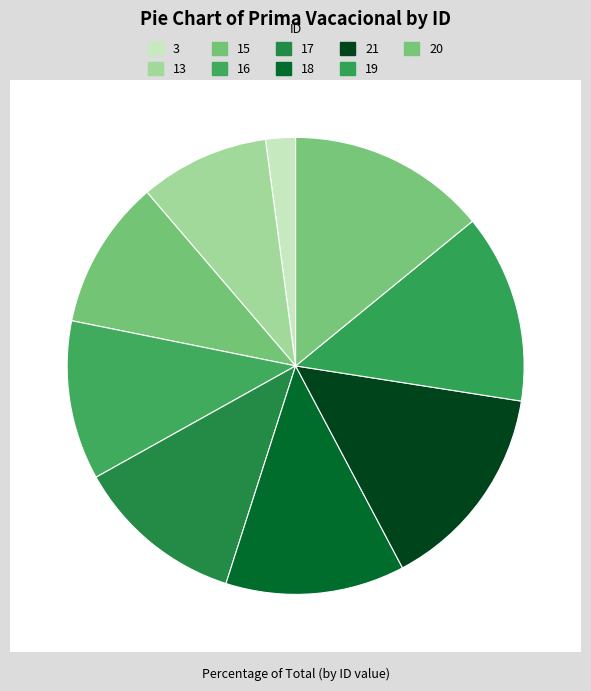

True or false: 19 accounts for 13% of the total.

True